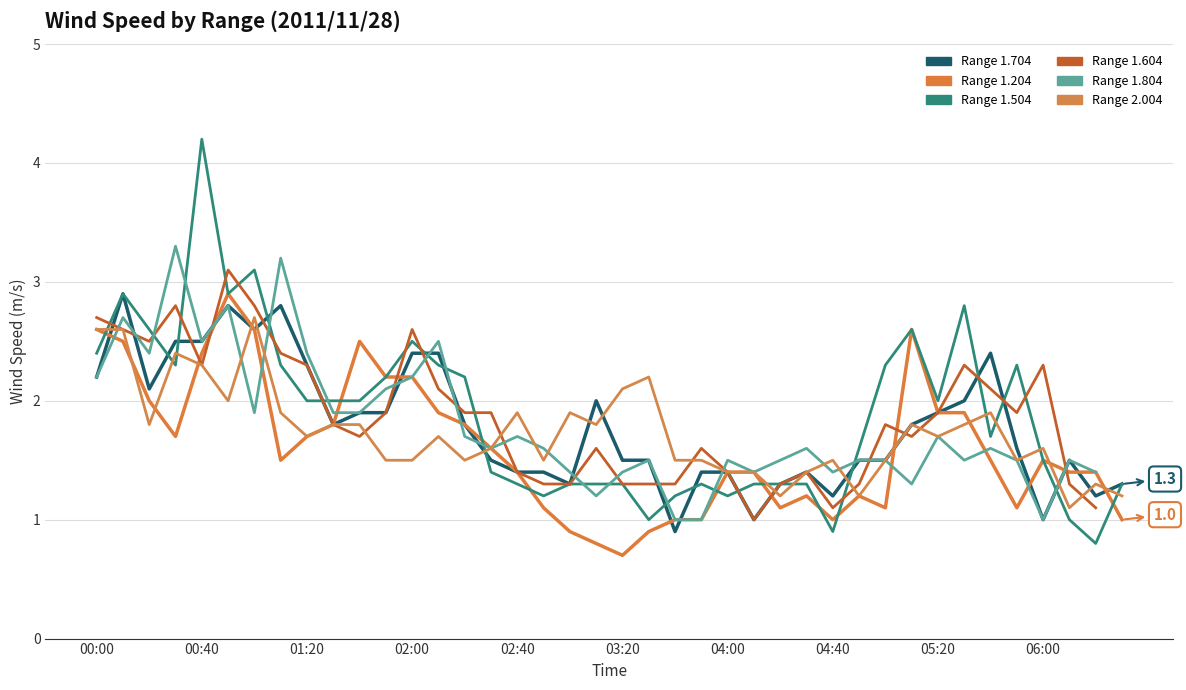

What is the approximate value of col_16 (1.604) at 14?

1.9